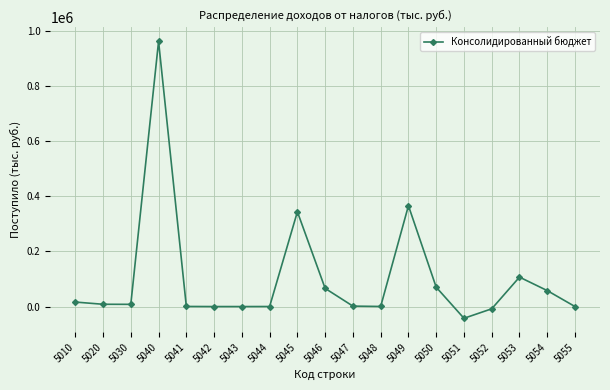

What is the maximum value shown in the chart?

962915